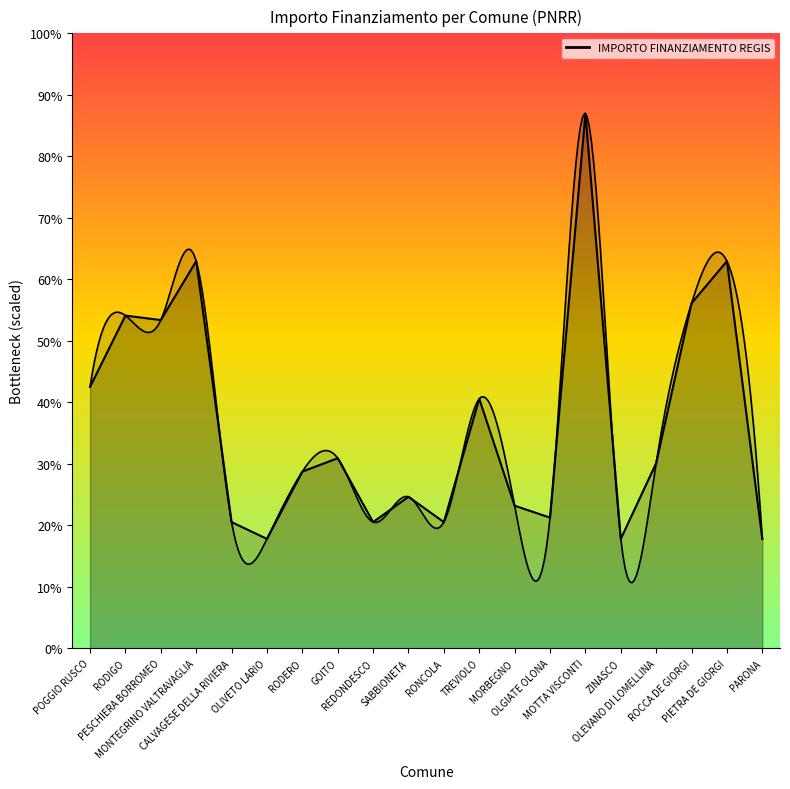

Reading right to left, list all the values displayed in this chart.

PARONA=7891	PIETRA DE GIORGI=27922	ROCCA DE GIORGI=24887	OLEVANO DI LOMELLINA=13354	ZINASCO=7891	MOTTA VISCONTI=38565	OLGIATE OLONA=9427	MORBEGNO=10284	TREVIOLO=17997	RONCOLA=9105	SABBIONETA=10926	REDONDESCO=9105	GOITO=13712	RODERO=12747	OLIVETO LARIO=7891	CALVAGESE DELLA RIVIERA=9105	MONTEGRINO VALTRAVAGLIA=27922	PESCHIERA BORROMEO=23673	RODIGO=23996	POGGIO RUSCO=18854